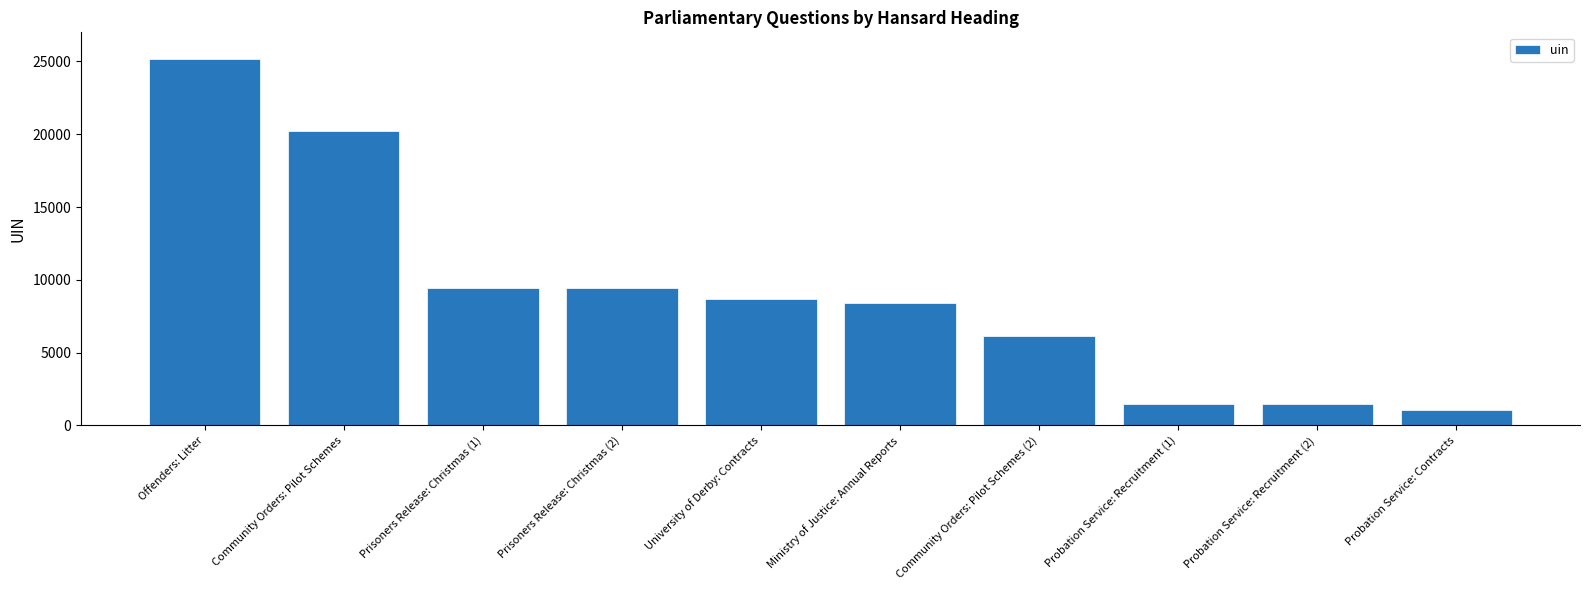

What is the value of the 9th bar from the left?

1490